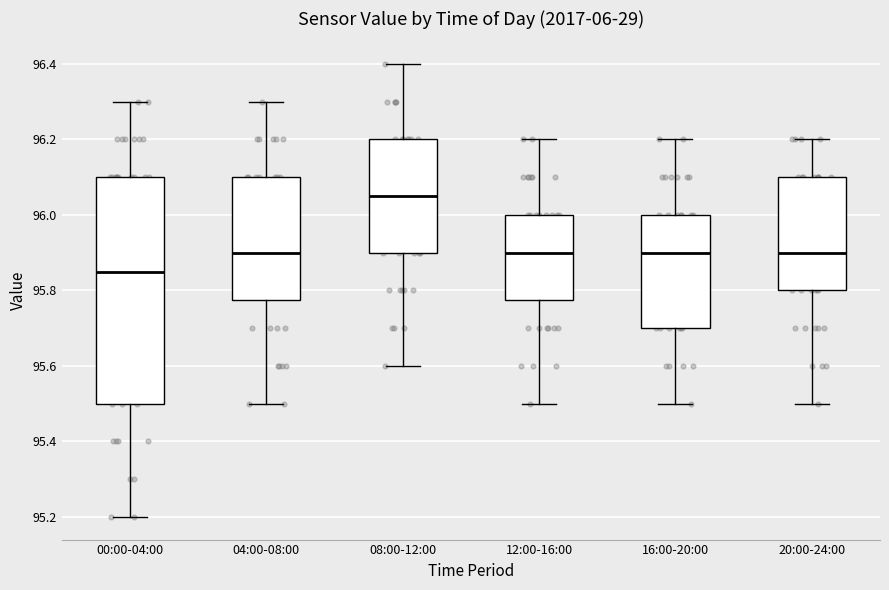

Comparing the boxes themselves (not the whiskers), which one is the tallest?

00:00-04:00